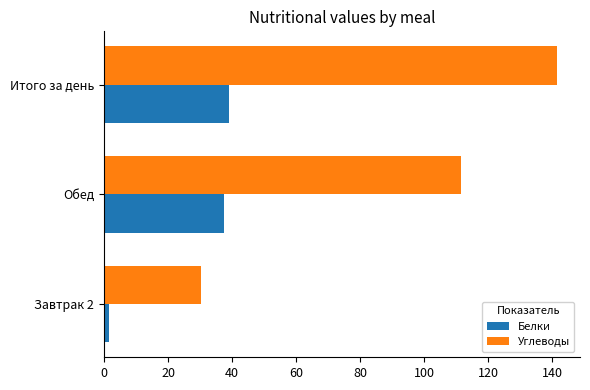

True or false: Белки has a value of 38.9 at Итого за день.

True